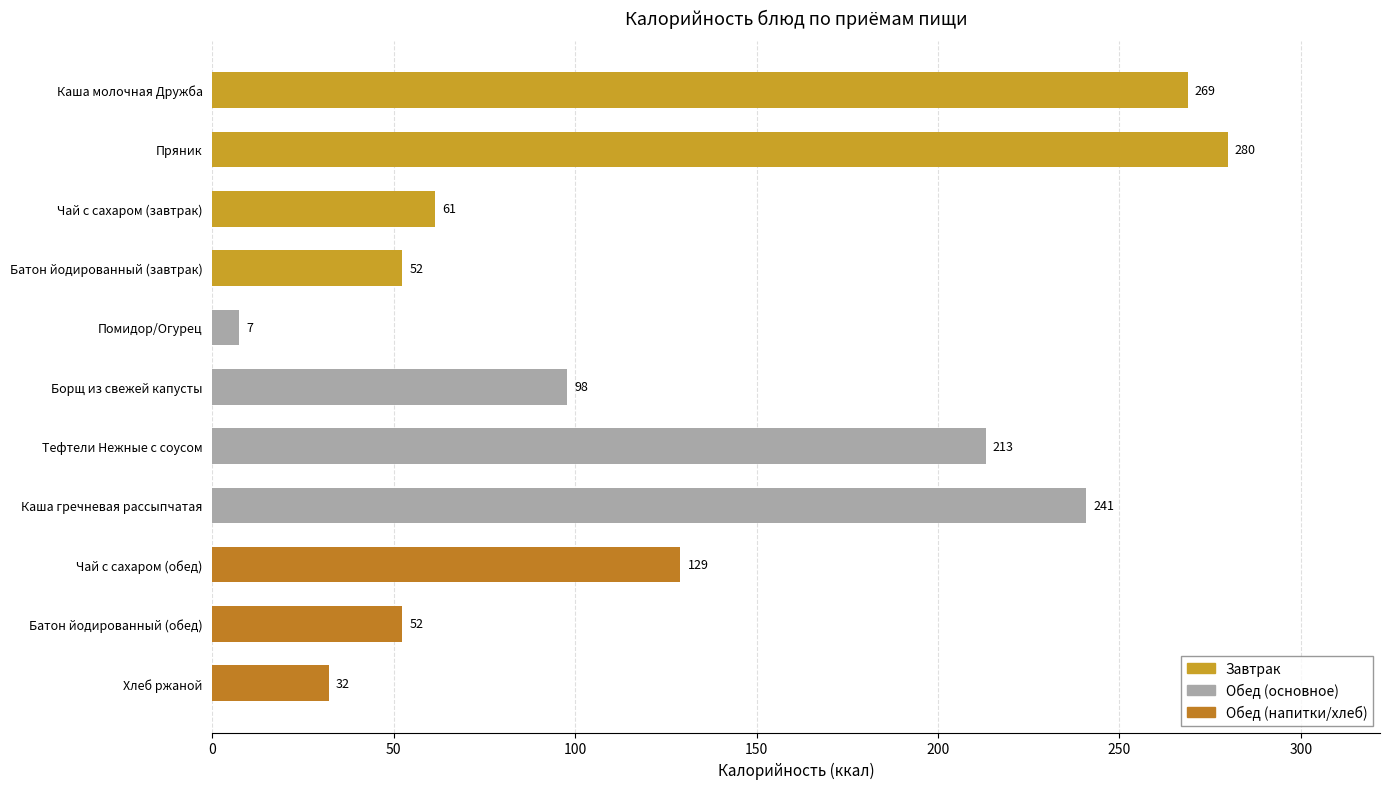

Between Батон йодированный (завтрак) and Пряник, which is larger?

Пряник